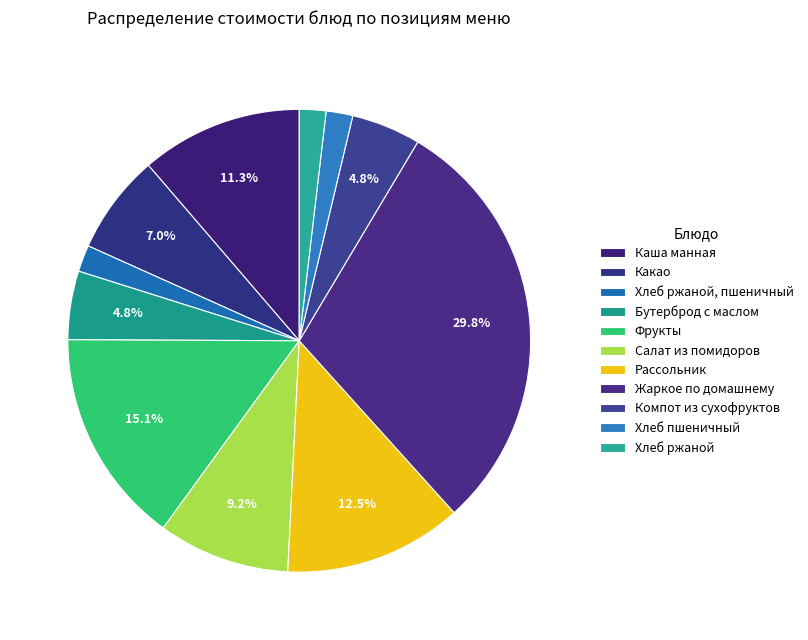

Rank the categories by value from highest to lowest.

Жаркое по домашнему, Фрукты, Рассольник, Каша манная, Салат из помидоров, Какао, Компот из сухофруктов, Бутерброд с маслом, Хлеб ржаной, пшеничный, Хлеб пшеничный, Хлеб ржаной